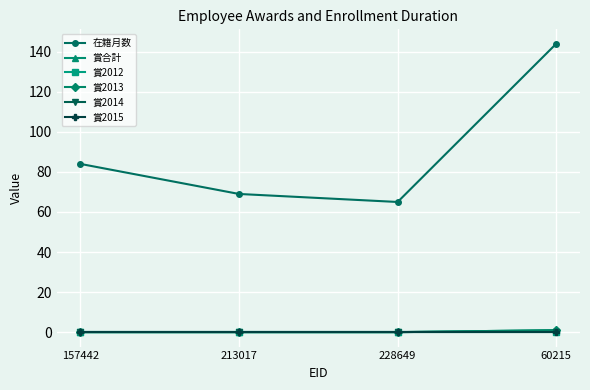

What is the spread (max minus min) of values at 228649?

65